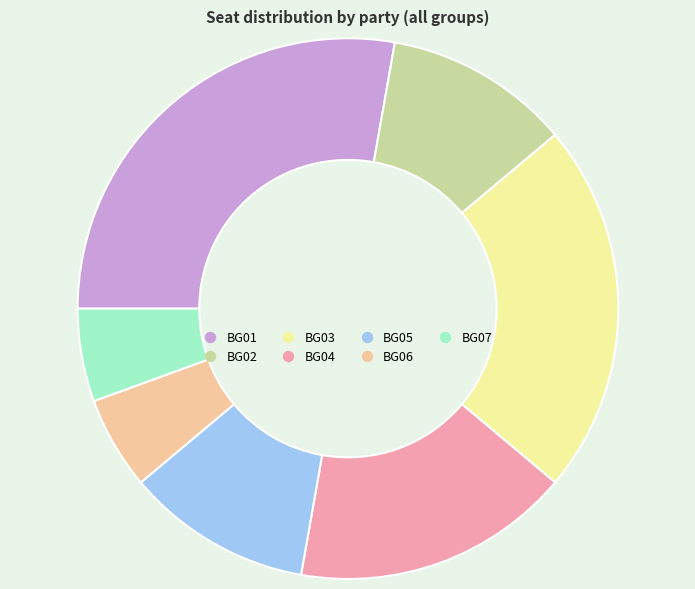

Between BG07 and BG03, which is larger?

BG03